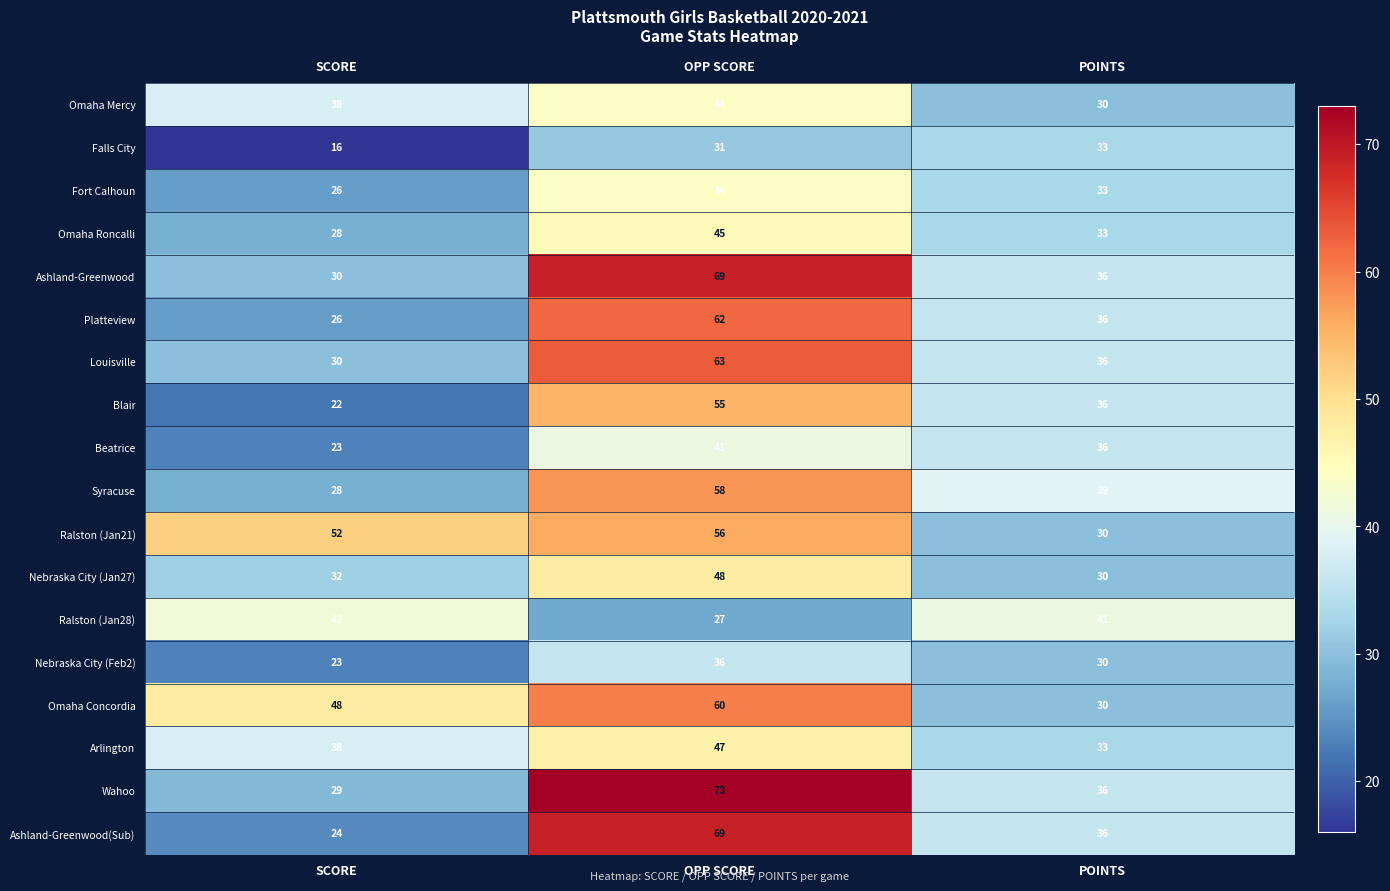

At which label does Omaha Roncalli first exceed 33?

OPP SCORE